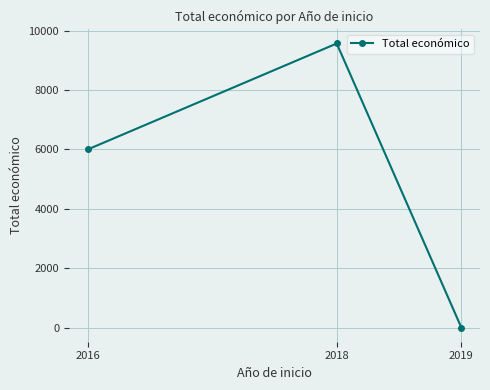

How many values are between 0 and 9573?

3